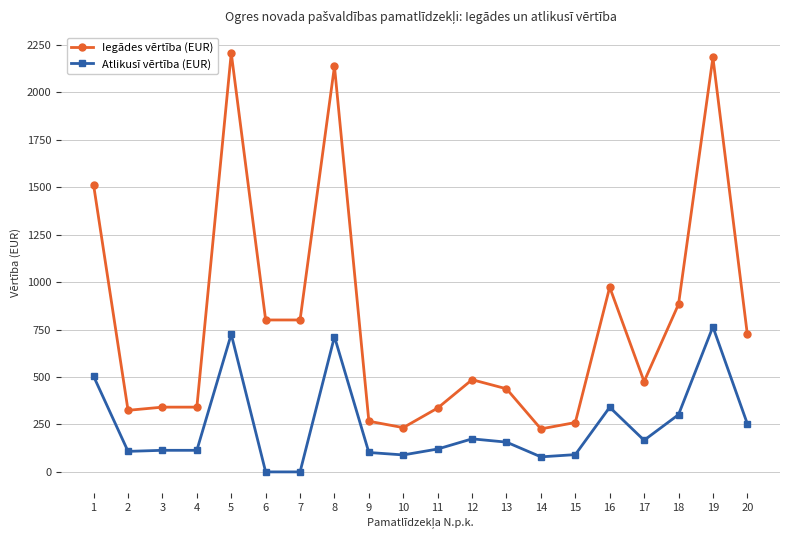

Is the value of Iegādes vērtība (EUR) at 11 greater than the value of Atlikusī vērtība (EUR) at 5?

No